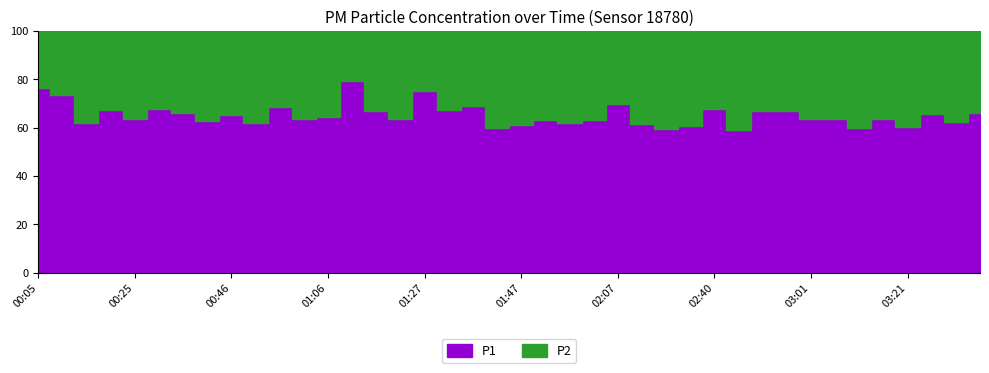

At which category is the sum across all series the highest?

02:40